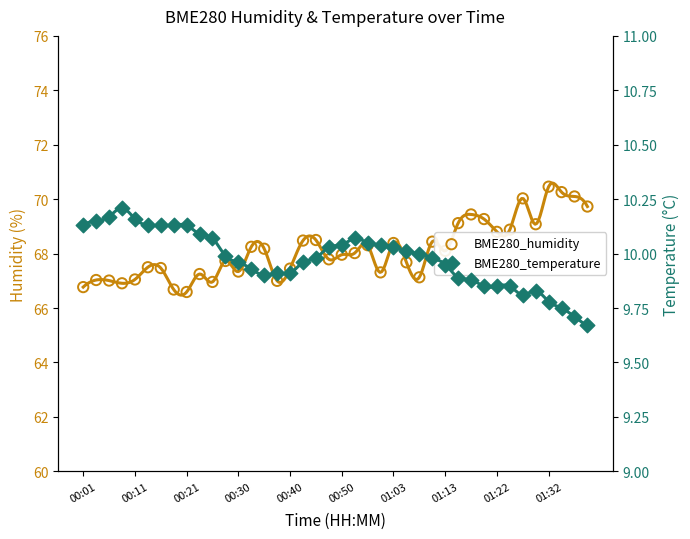

At how many categories does at least one series exceed 35?

40